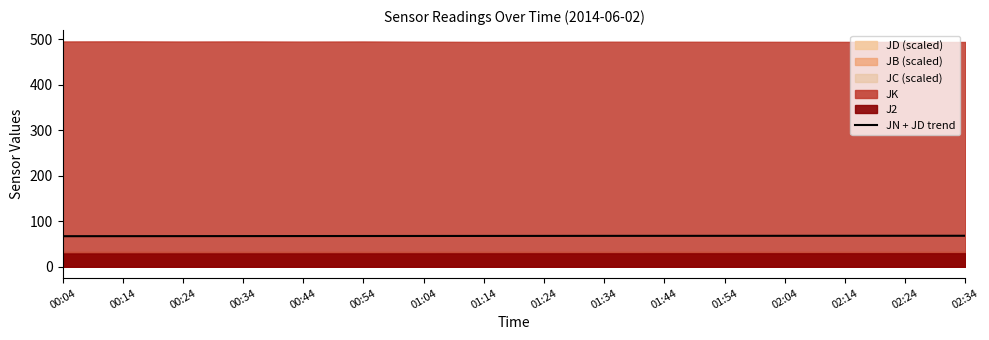

Reading left to right, what are all the values shown in this chart?

67.2	67.3	67.4	67.5	67.6	67.6	67.7	67.8	67.9	67.9	68.0	68.0	68.1	68.1	68.1	68.2